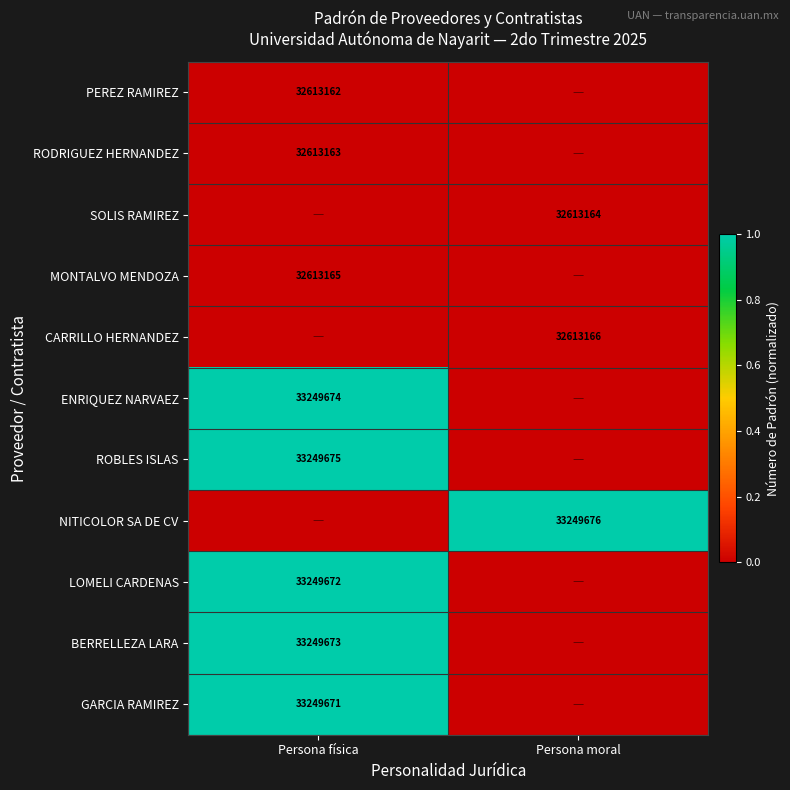

The GARCIA RAMIREZ series shows 11142412 at Persona física. True or false?

False